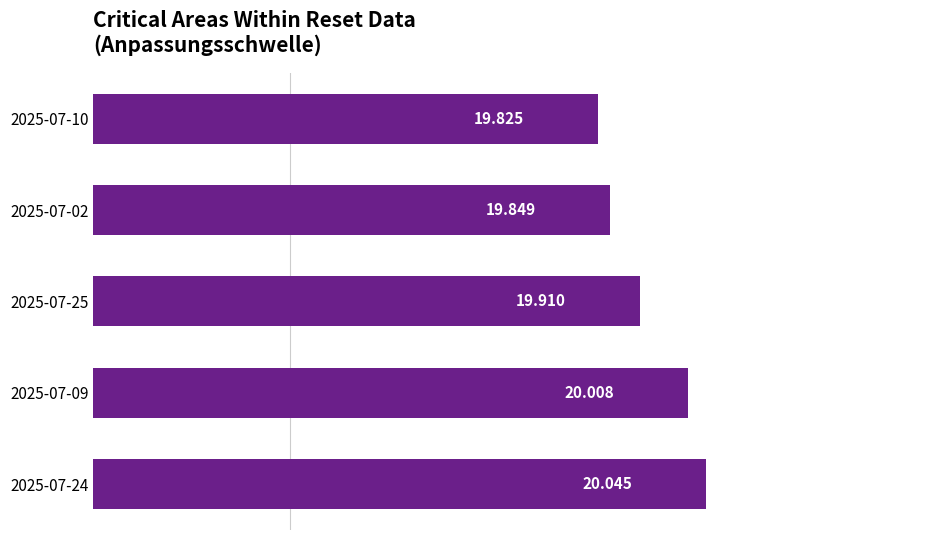

What is the minimum value shown in the chart?

19.8